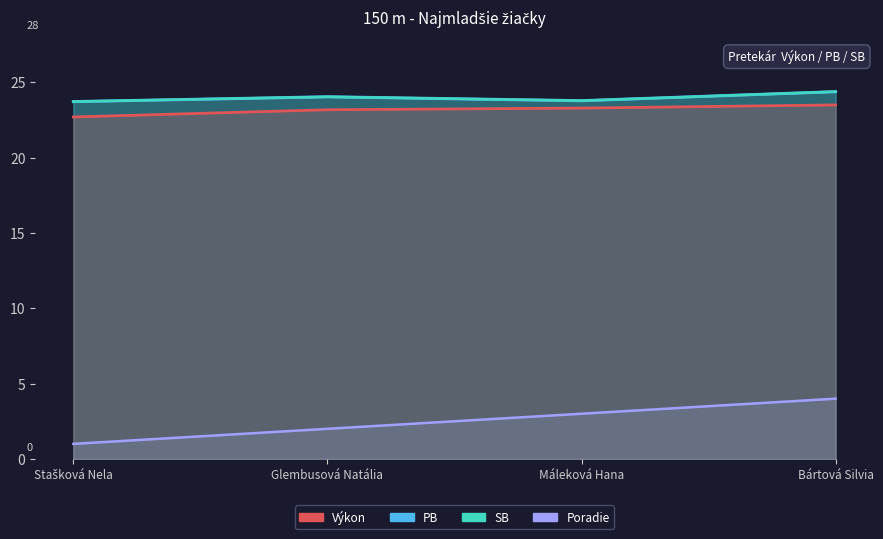

How many interior local peaks does the PB series have?

1